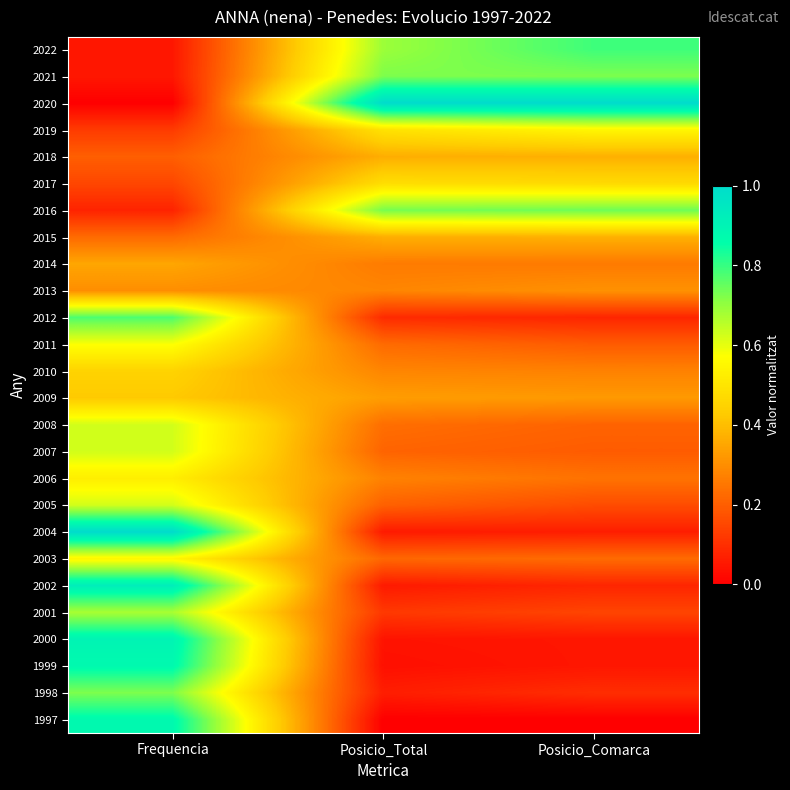

Which has a higher value, Posicio_Total or Frequencia?

Posicio_Total